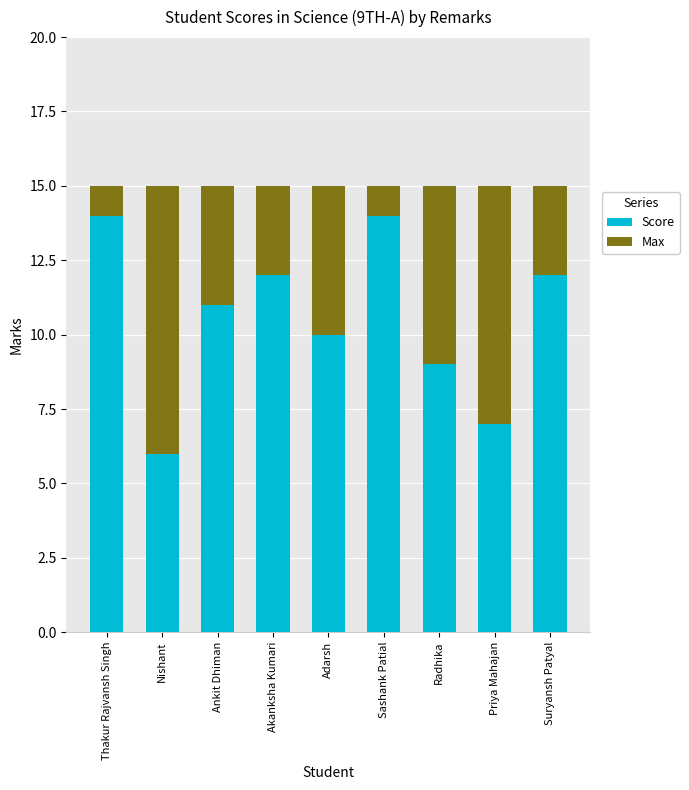

What is the total value across all series at Radhika?

15